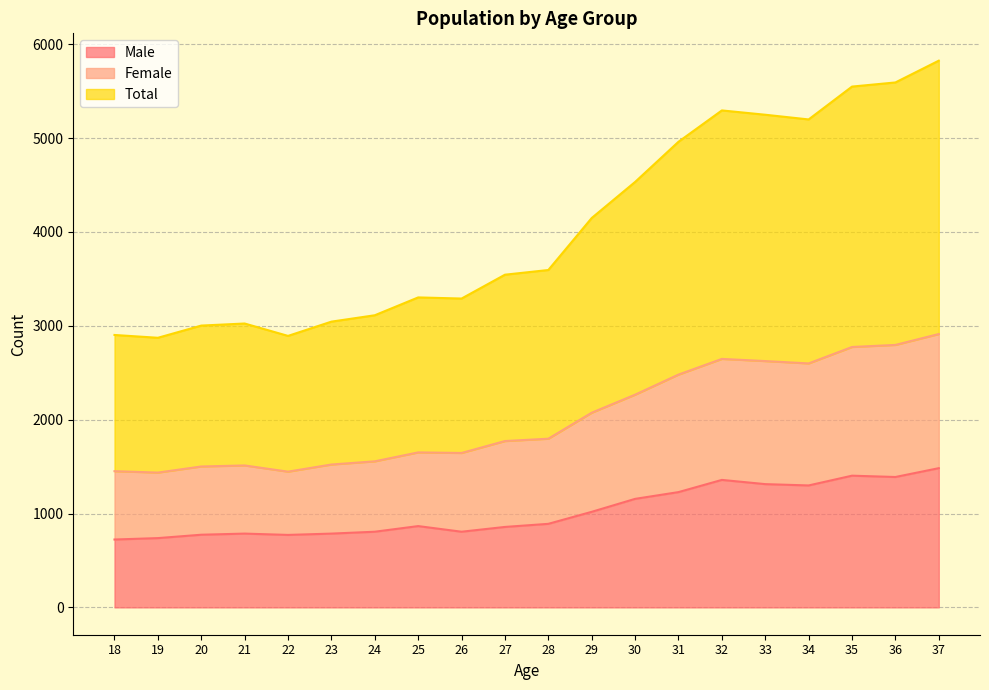

Does the chart have visible grid lines?

Yes